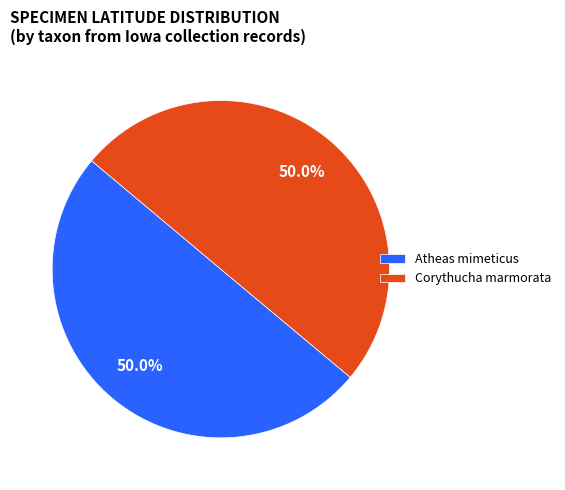

What percentage is the Atheas mimeticus slice, to the nearest percent?

50%